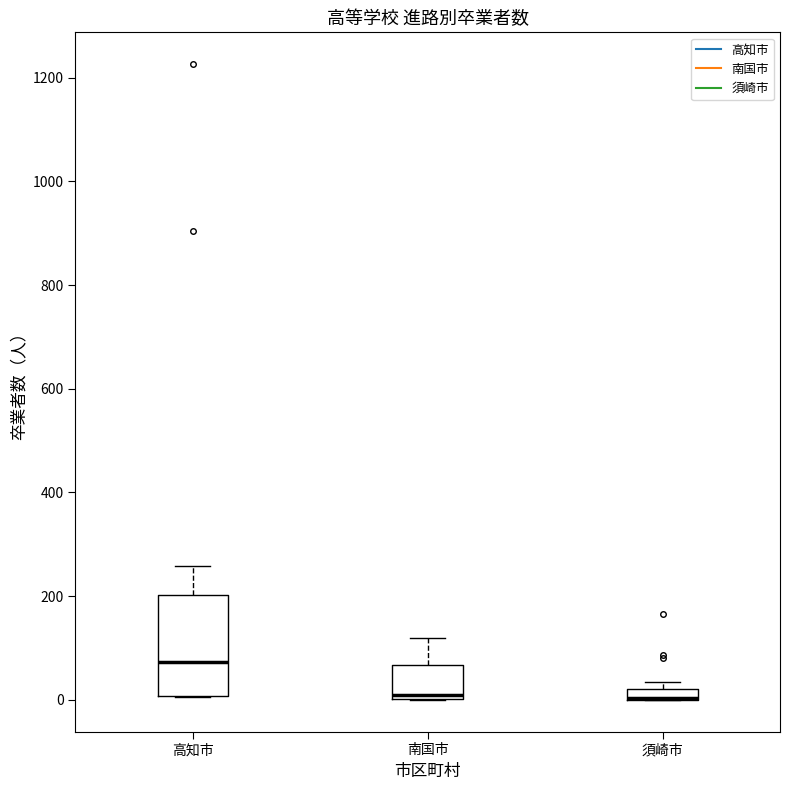

Comparing the boxes themselves (not the whiskers), which one is the tallest?

高知市